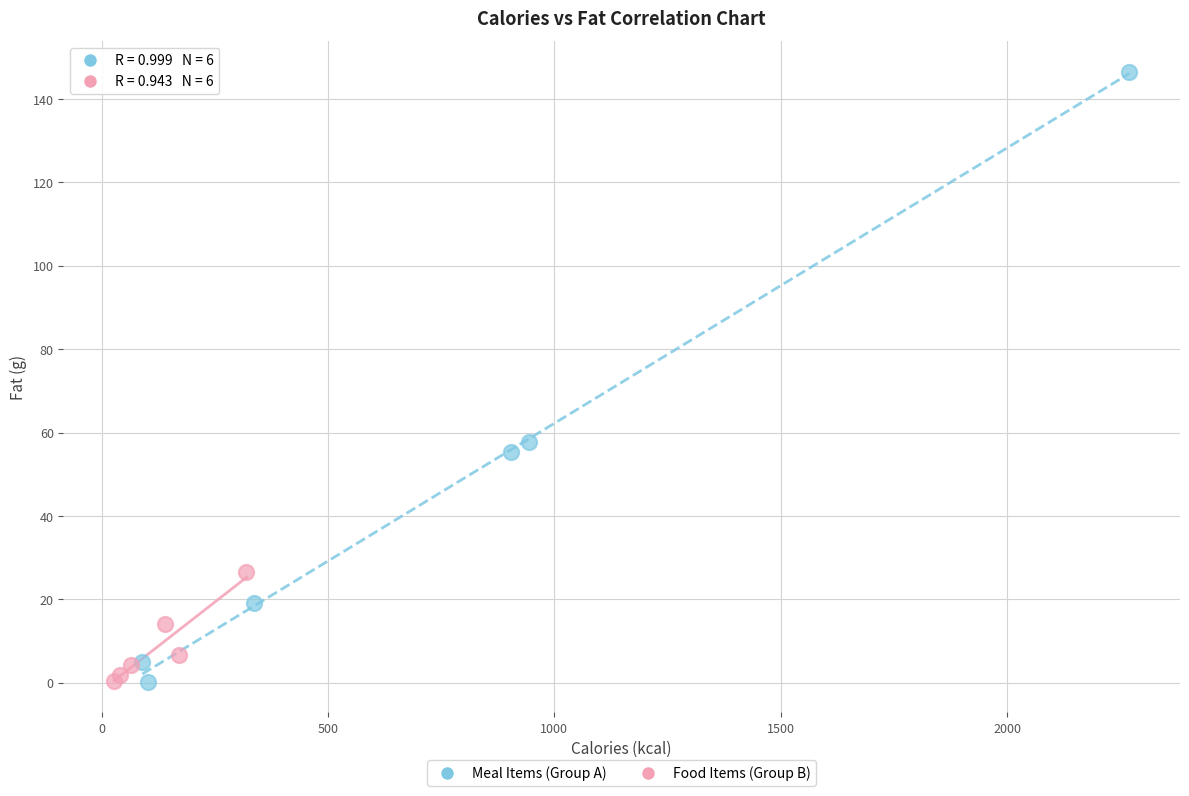

Which series has the widest spread of Y values?

Meal Items (Group A)